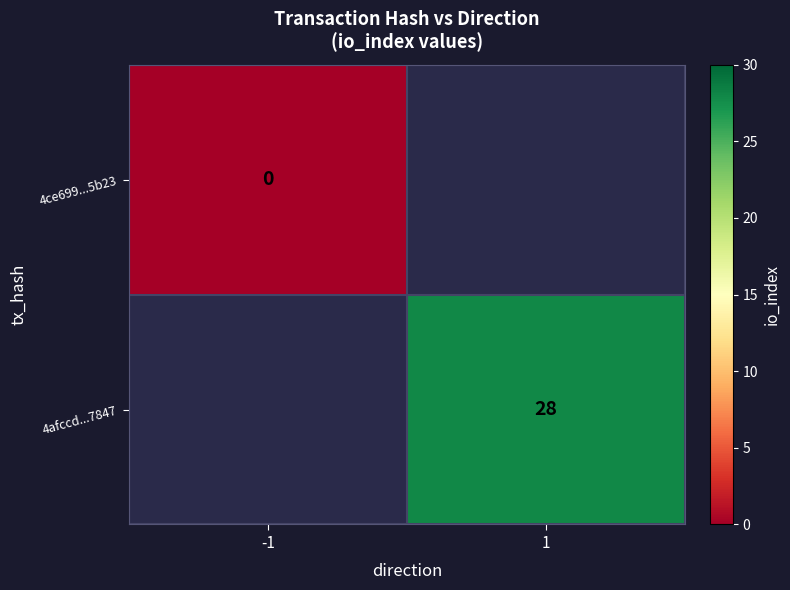

Which category has the highest value in the 4afccd...7847 series?

-1